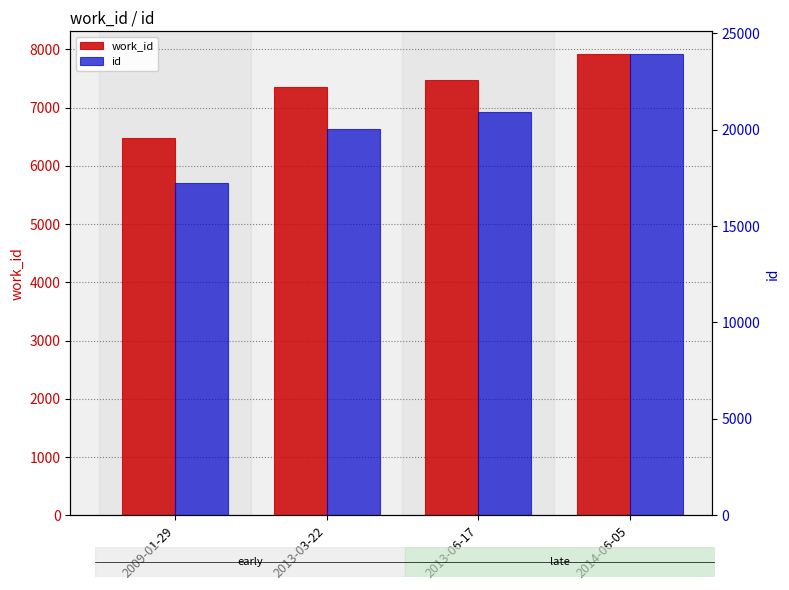

Reading left to right, extract all data points from this chart.

work_id: 6479	7362	7468	7915
id: 17243	20021	20893	23904